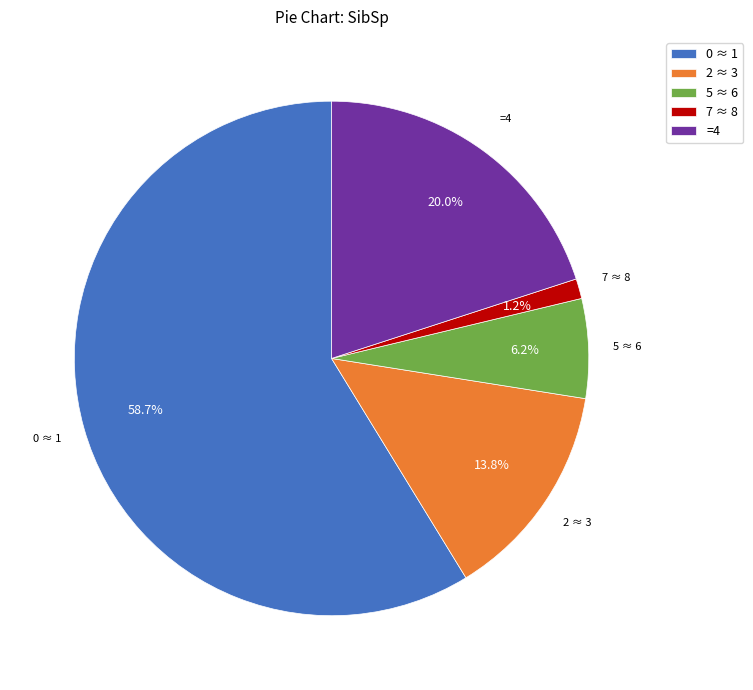

Combined, do 2 ≈ 3 and =4 account for over 50%?

No